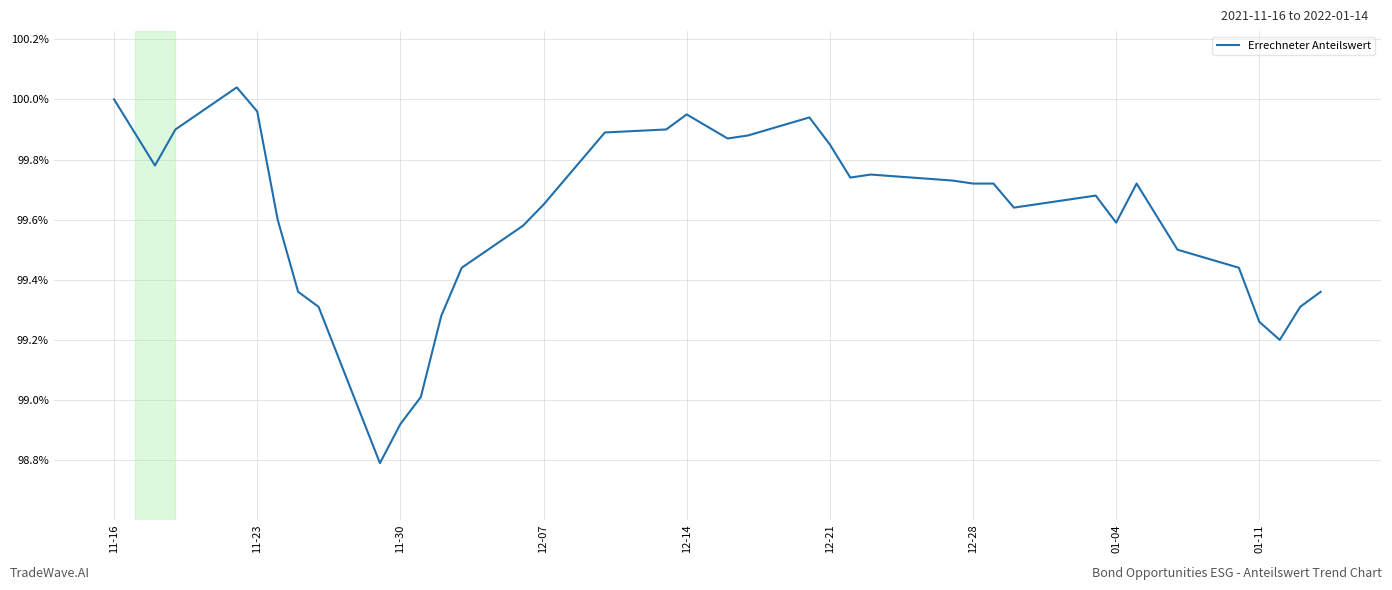

What is the minimum value shown in the chart?

98.8